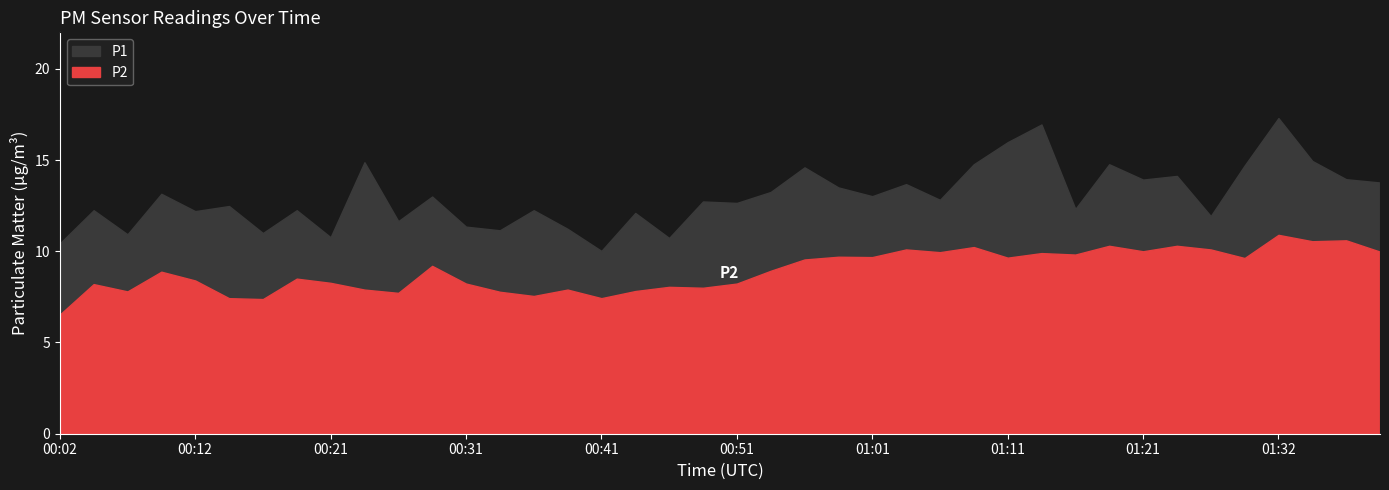

Rank the series at 00:46 from highest to lowest value.

P1, P2